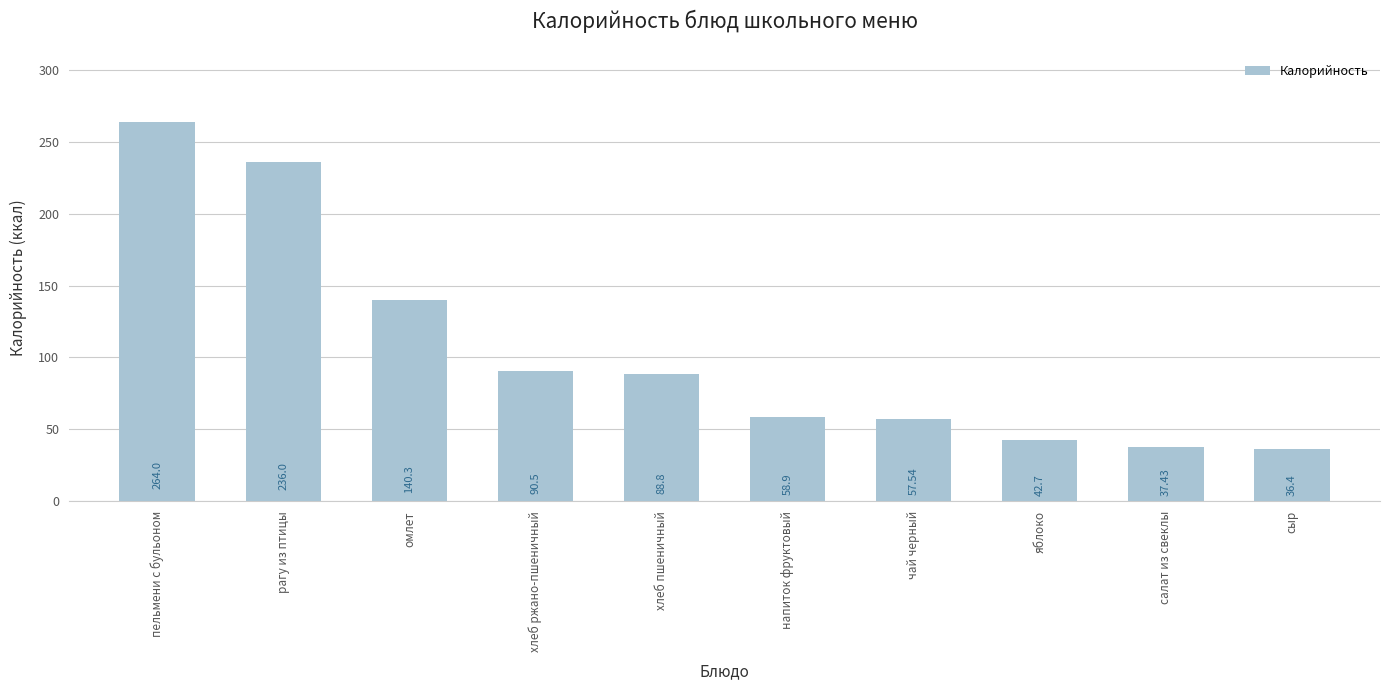

Which label corresponds to the smallest value in the chart?

сыр